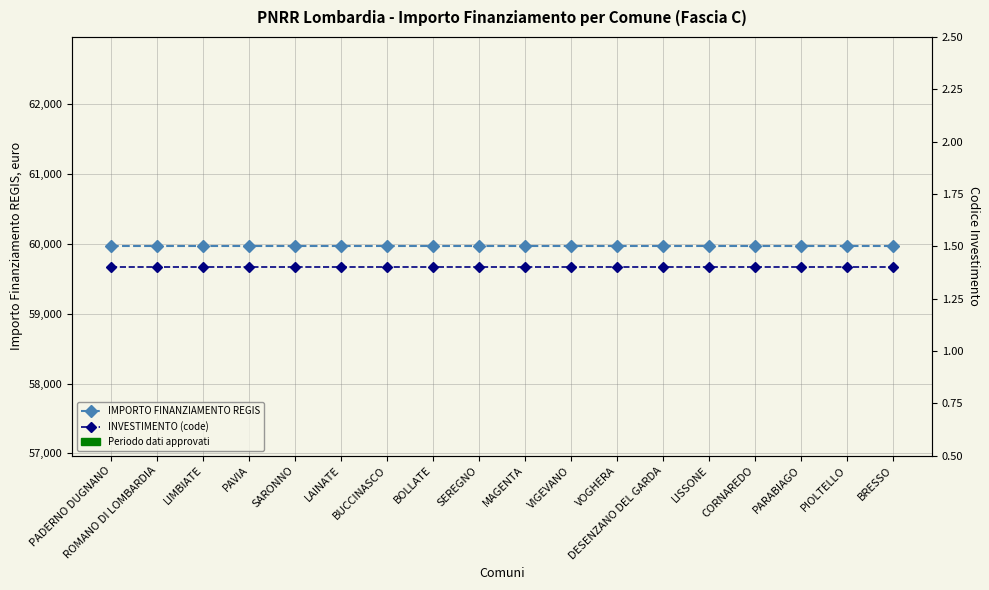

At how many categories does at least one series exceed 49263?

18